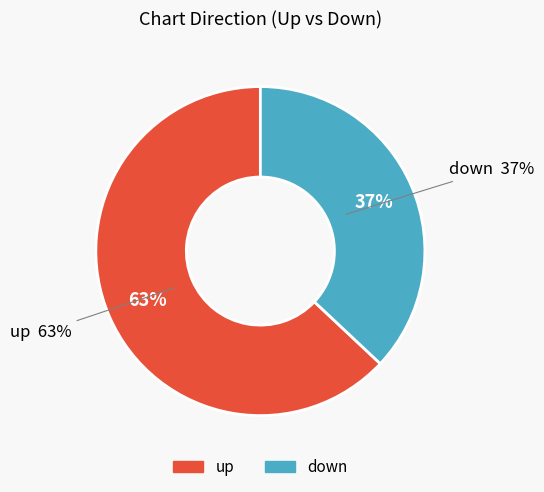

What percentage is NOT represented by down?

63.0%